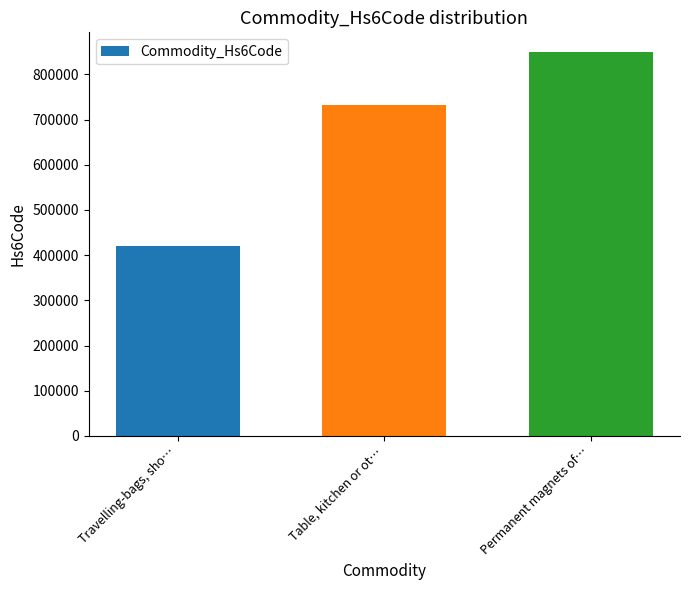

Where is the data nearest to the value 635405?

Table, kitchen or ot…